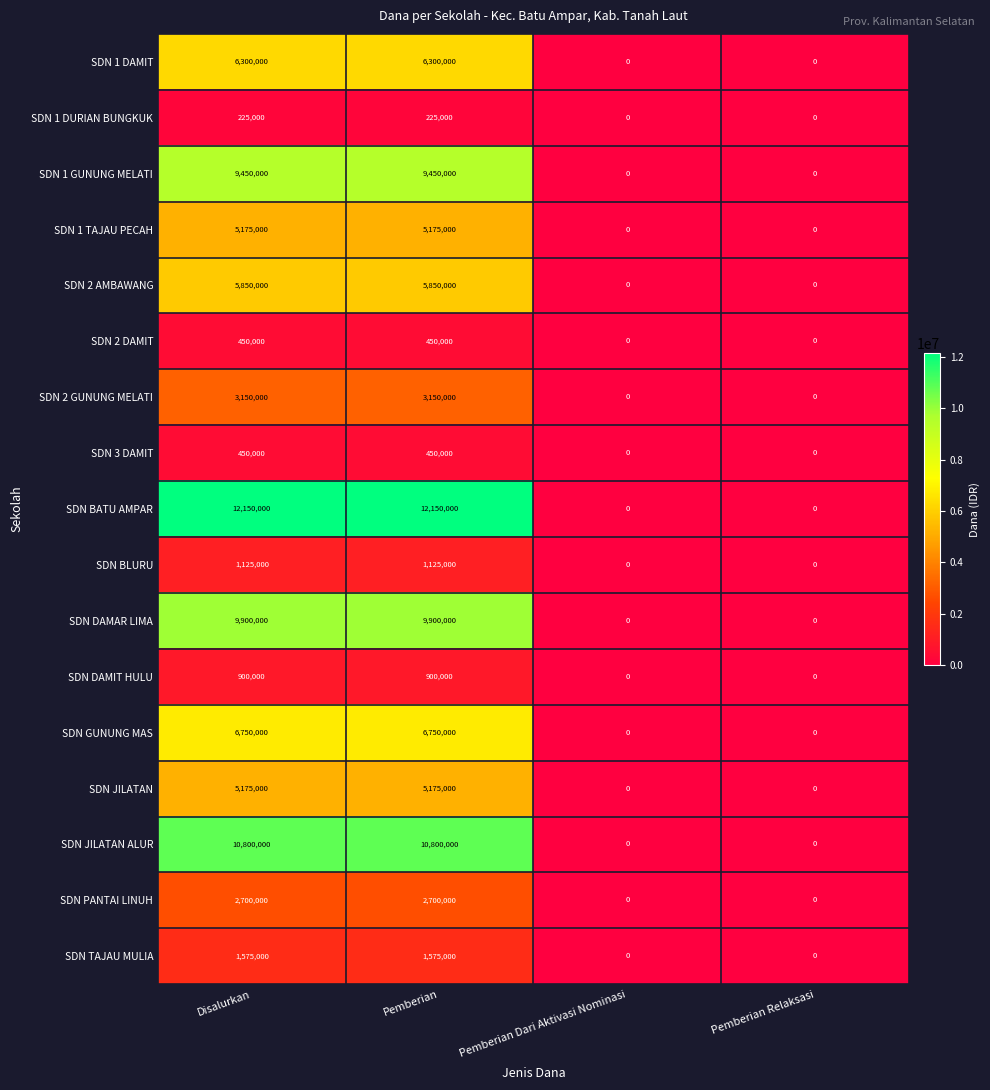

How many SDN 3 DAMIT values are between 0 and 450000?

4